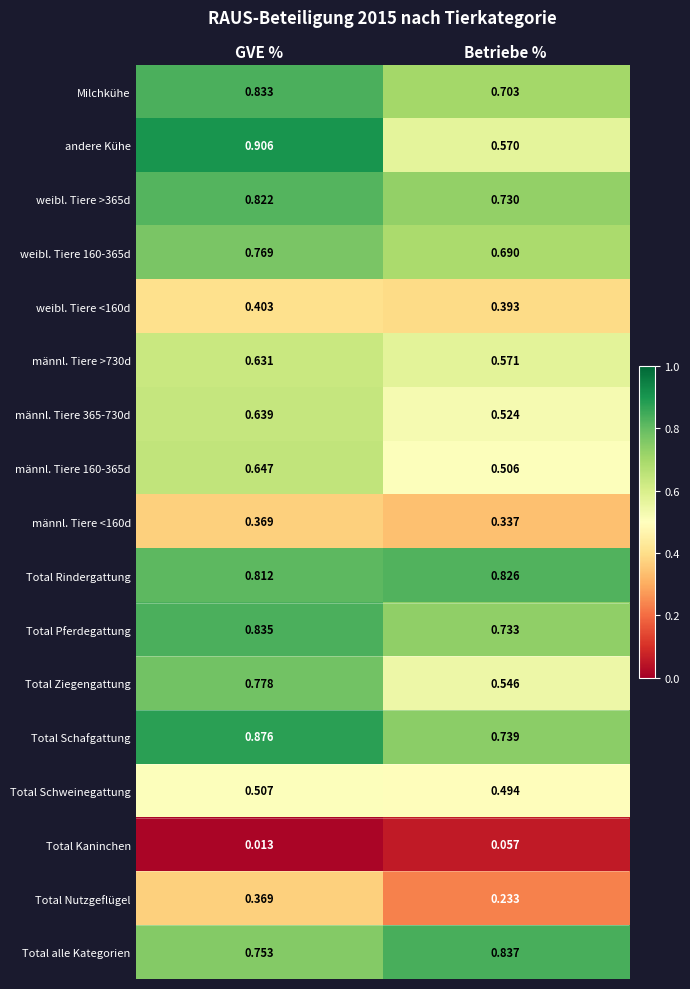

Where is Total Schafgattung nearest to the value 0?

Betriebe %